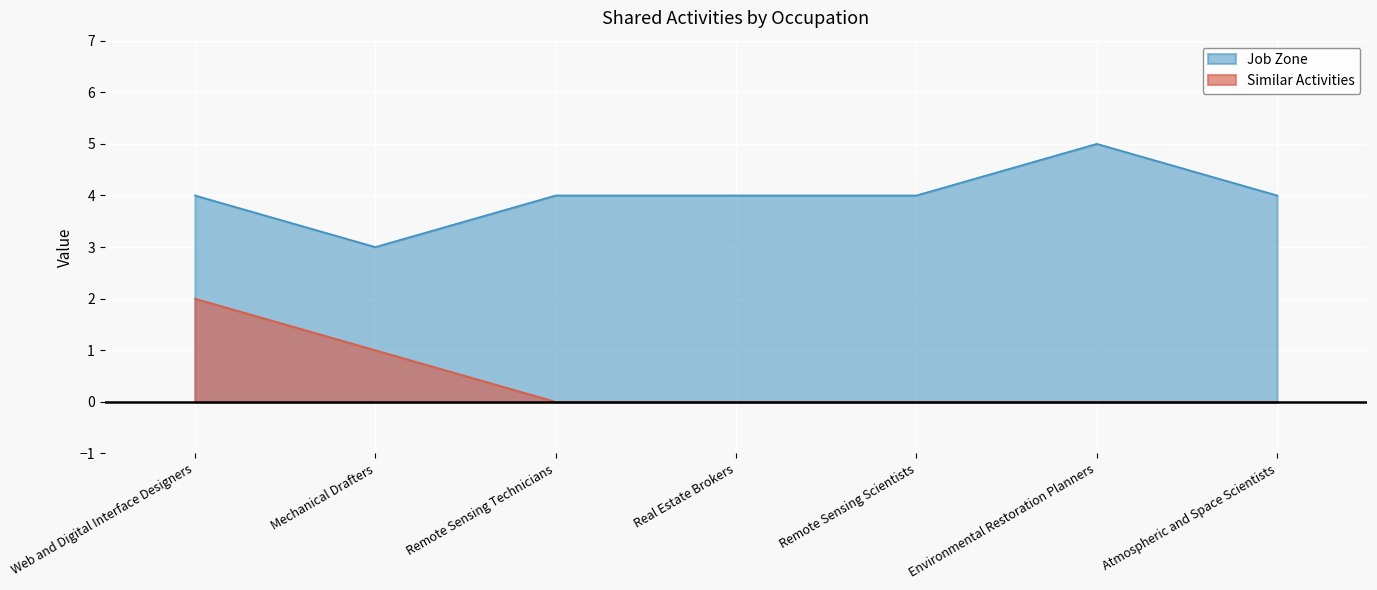

True or false: Similar Activities and Job Zone cross at least once.

False